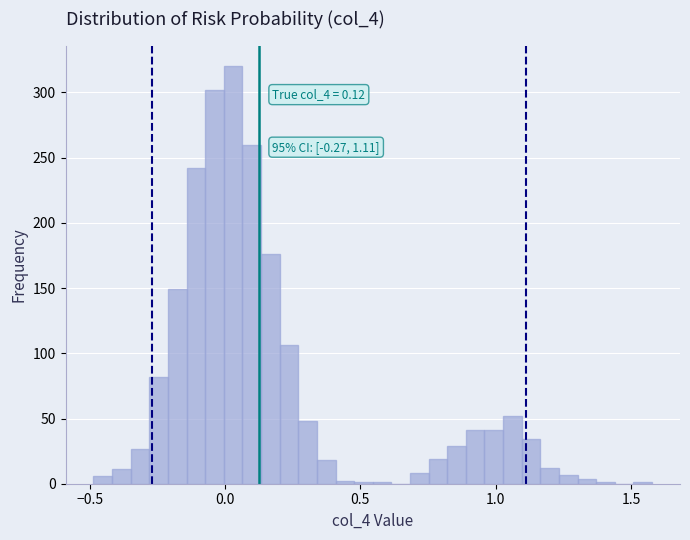

Around what value on the x-axis is the tallest bar? Give the approximate position of its centre, as read against the axis.

0.05